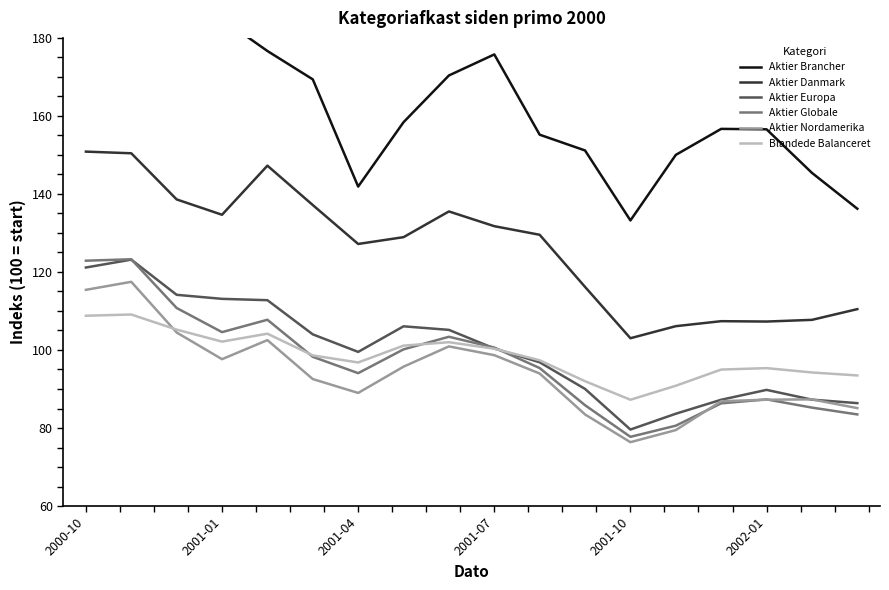

At 16, list the series in order from smallest to largest.

Aktier Globale, Aktier Europa, Aktier Nordamerika, Blandede Balanceret, Aktier Danmark, Aktier Brancher